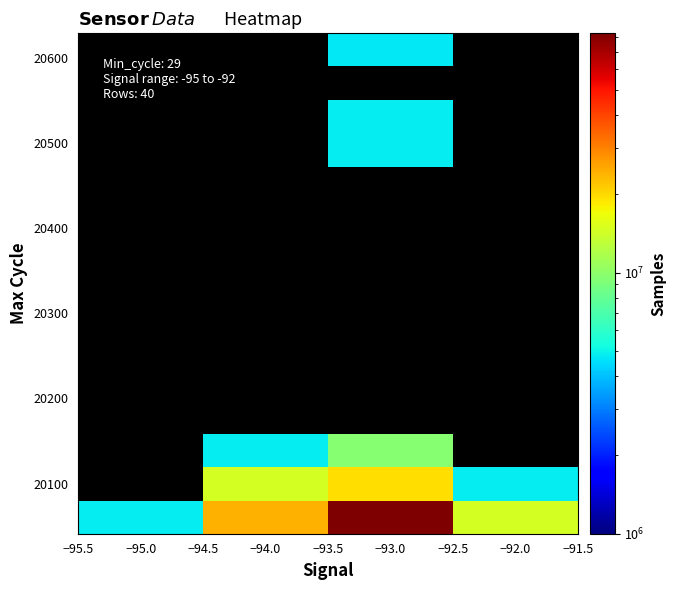

How many categories are shown in the chart?

4